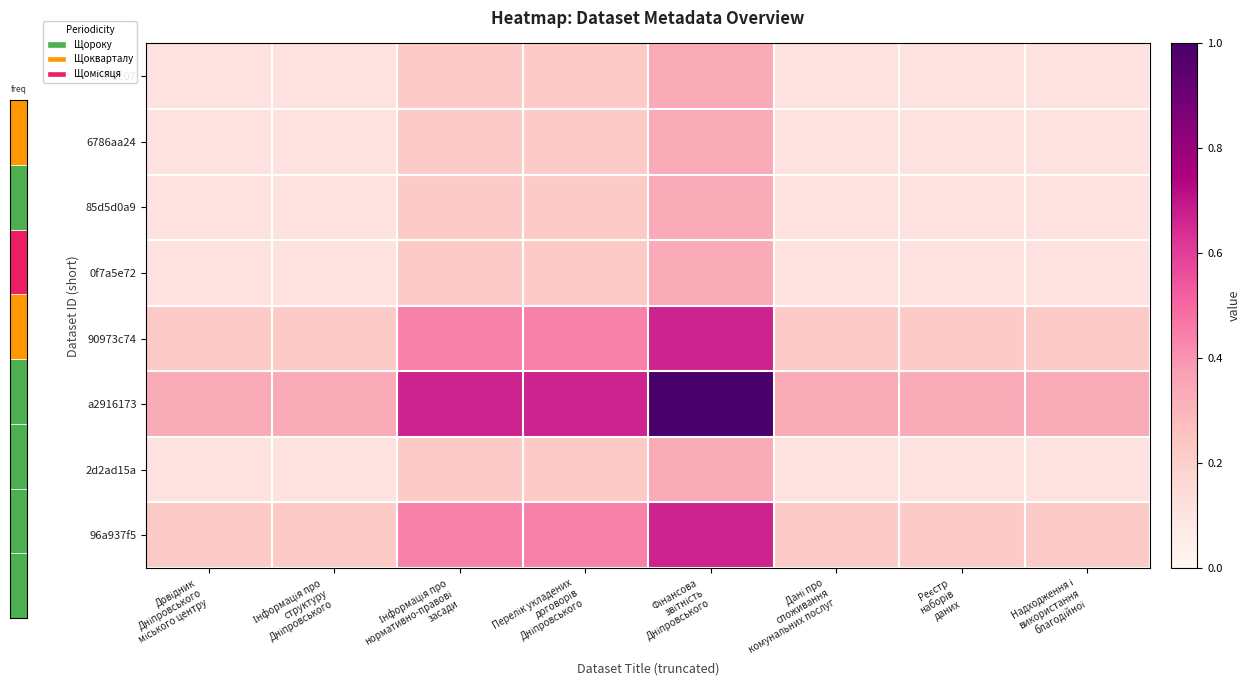

List the series in order of their peak value, lowest first.

c7dfac07, 6786aa24, 85d5d0a9, 0f7a5e72, 2d2ad15a, 90973c74, 96a937f5, a2916173